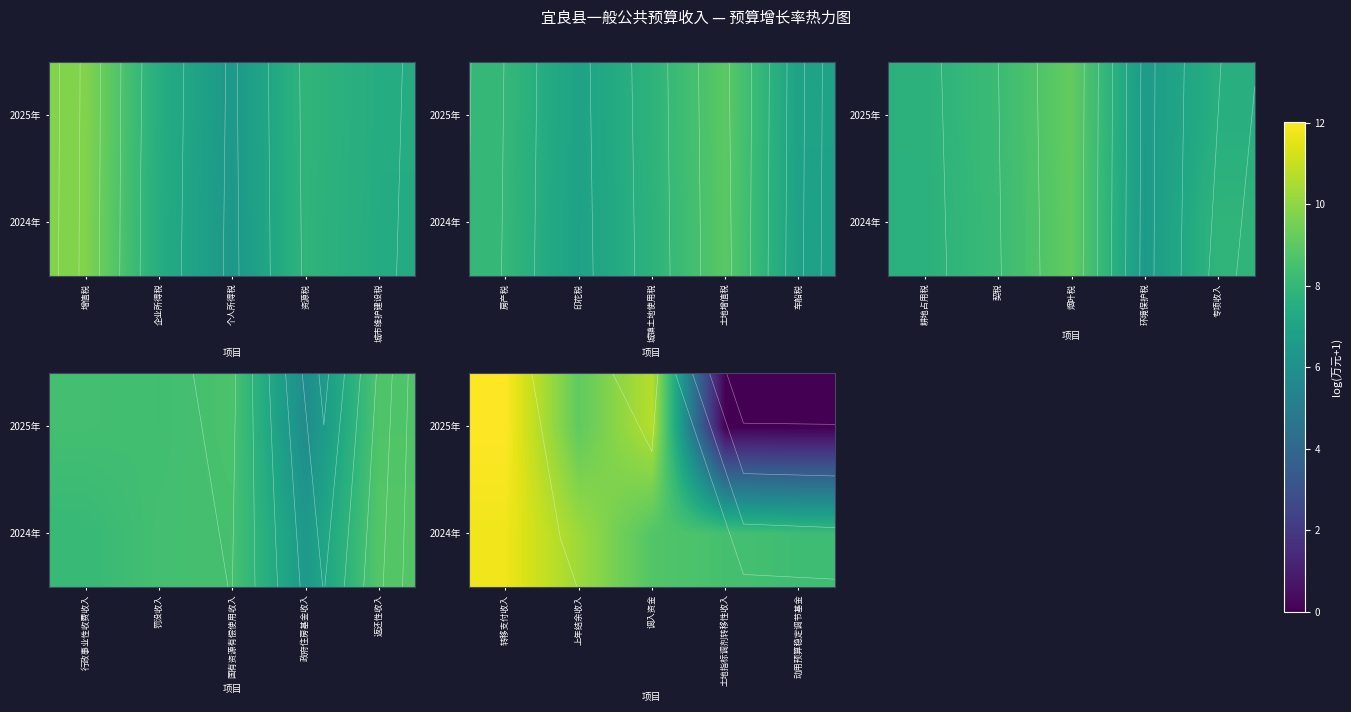

How many categories are shown in the chart?

5